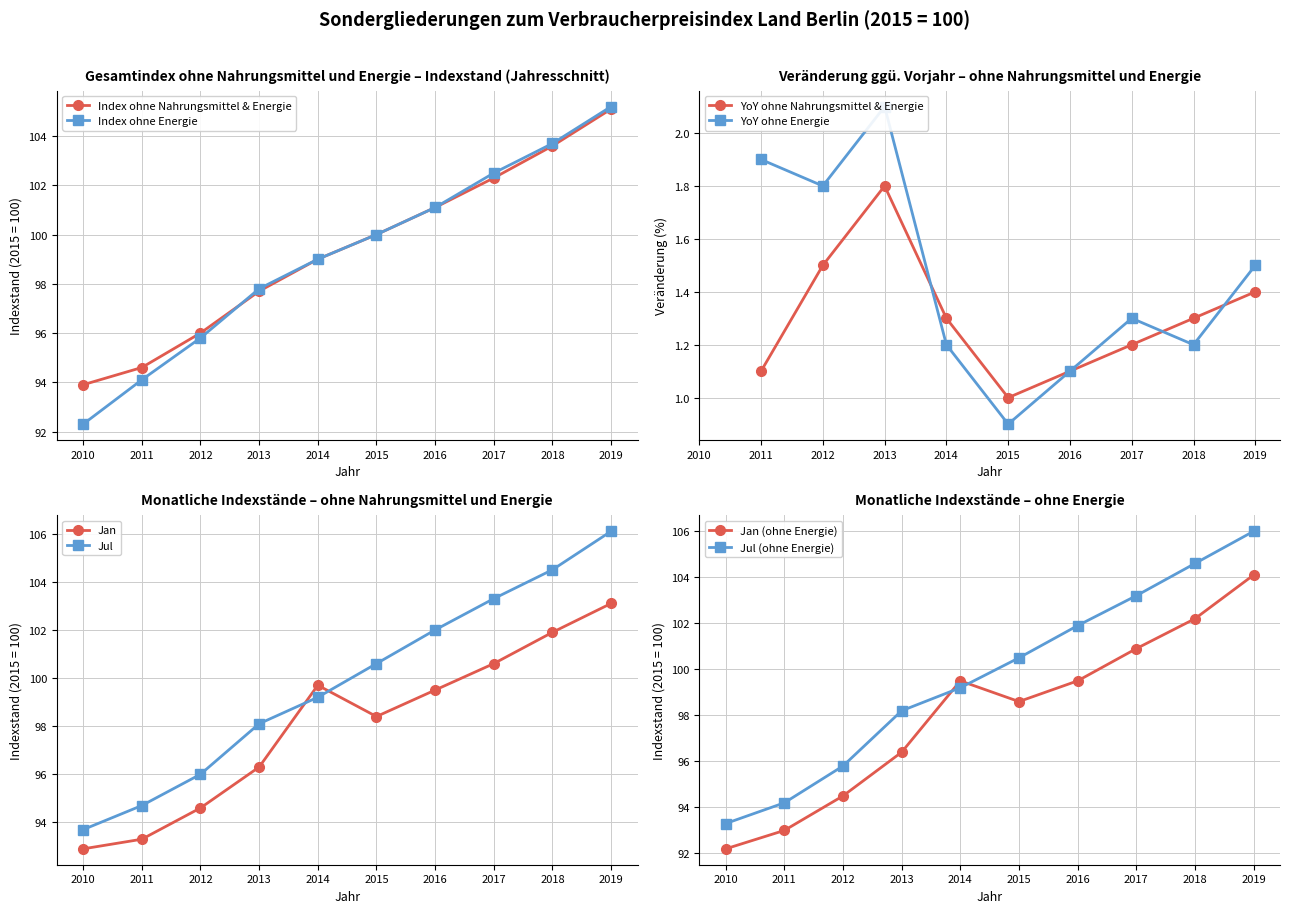

How many times do Index ohne Energie and Index ohne Nahrungsmittel und Energie cross each other?

1